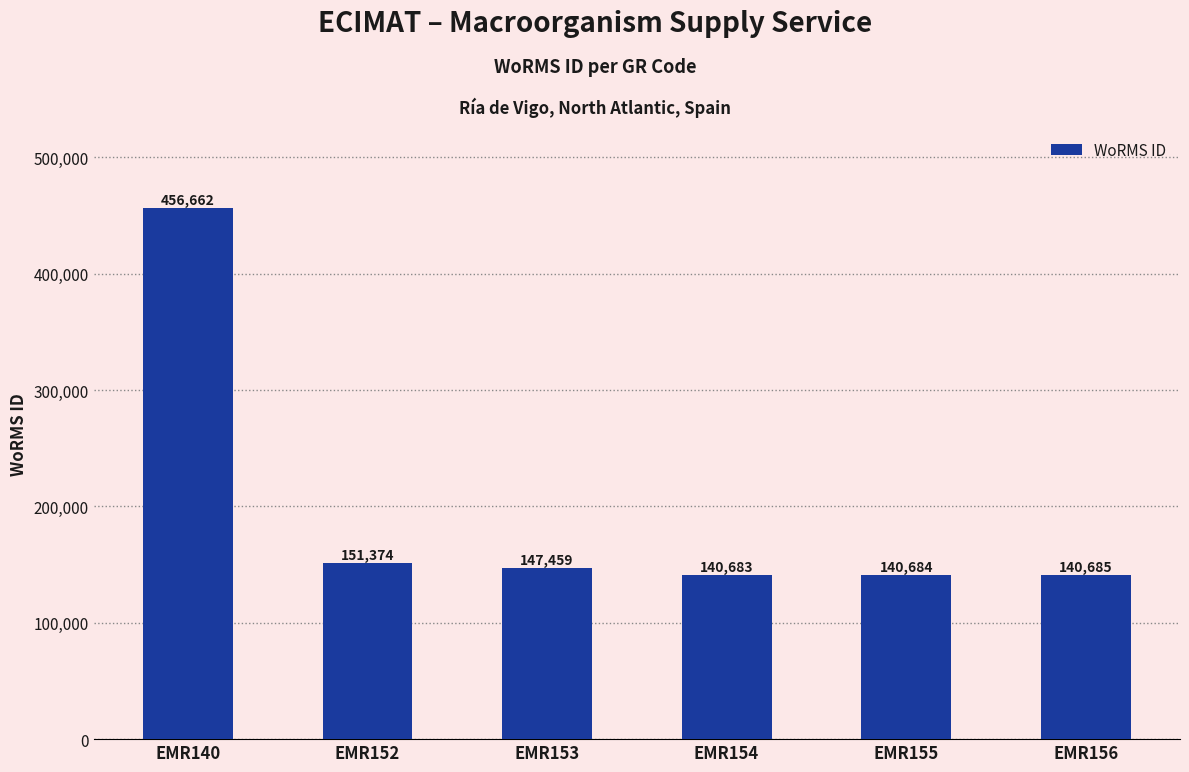

Rank the categories by value from highest to lowest.

EMR140, EMR152, EMR153, EMR156, EMR155, EMR154